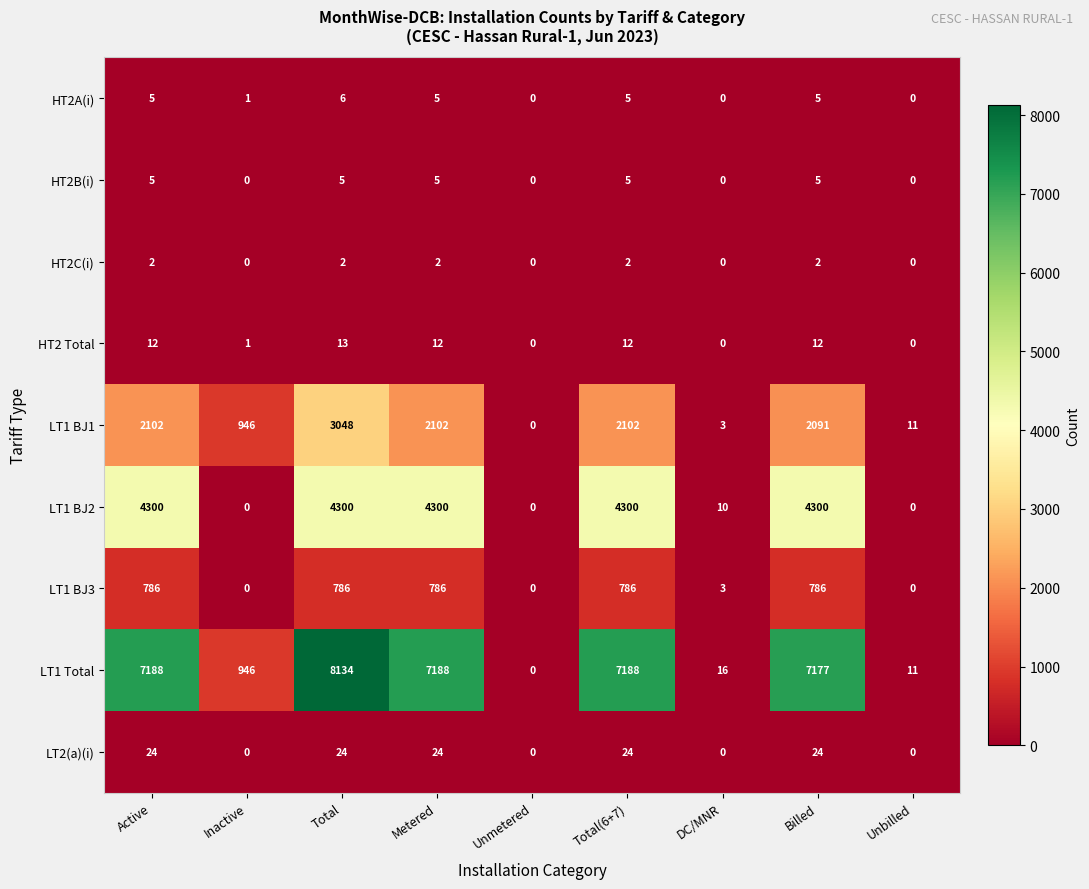

Is the value of HT2C(i) at Metered greater than the value of LT1 BJ1 at Billed?

No